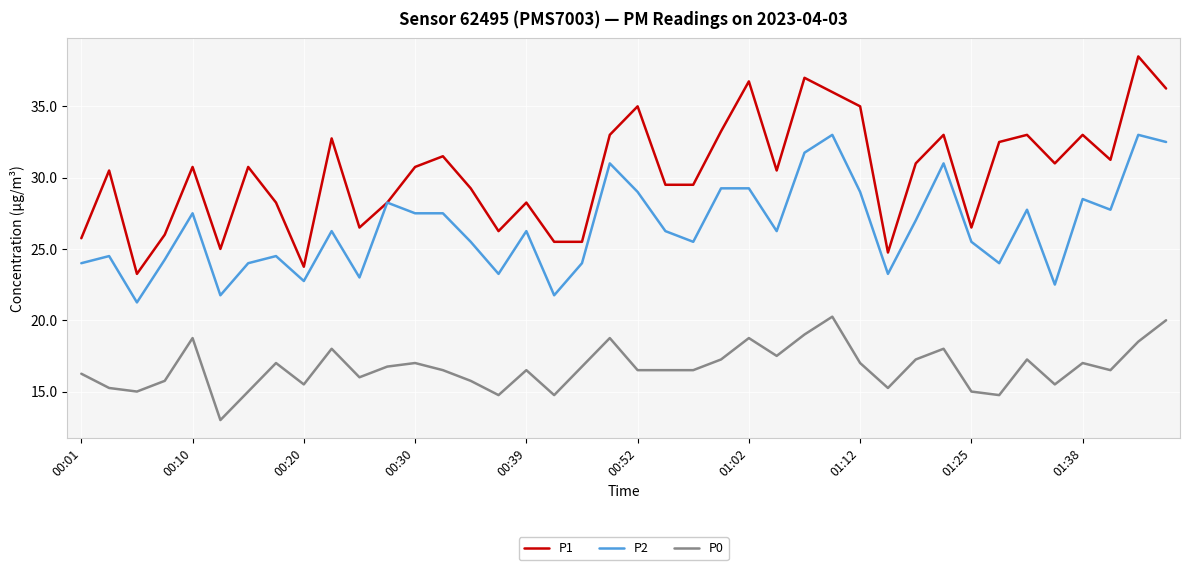

List the series in order of their overall mean, lowest first.

P0, P2, P1